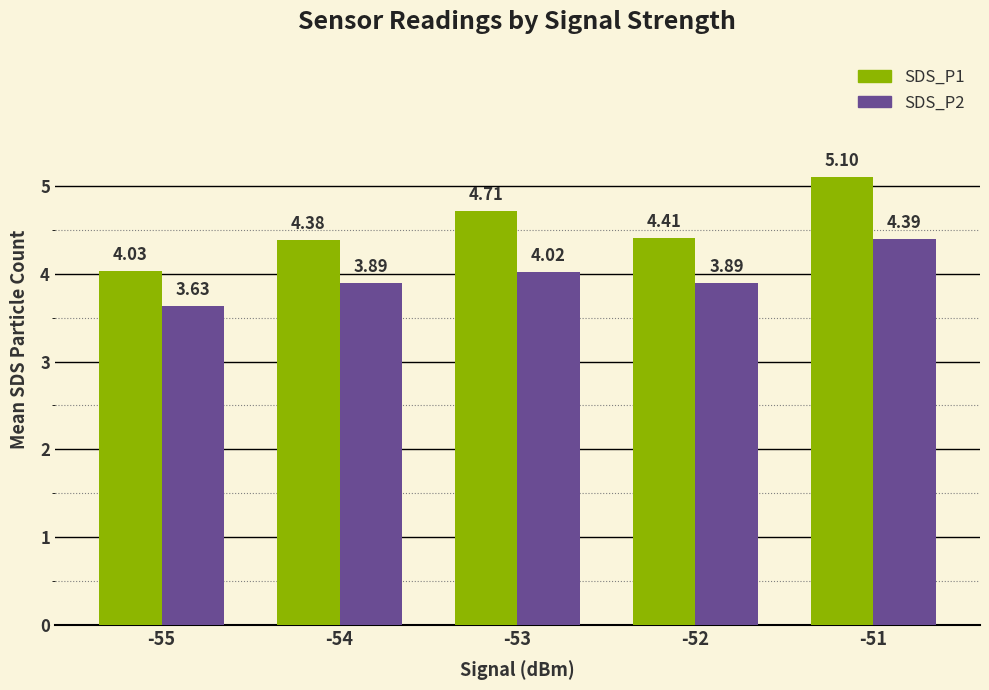

What is the difference between the maximum and minimum values in the SDS_P2 series?

0.8